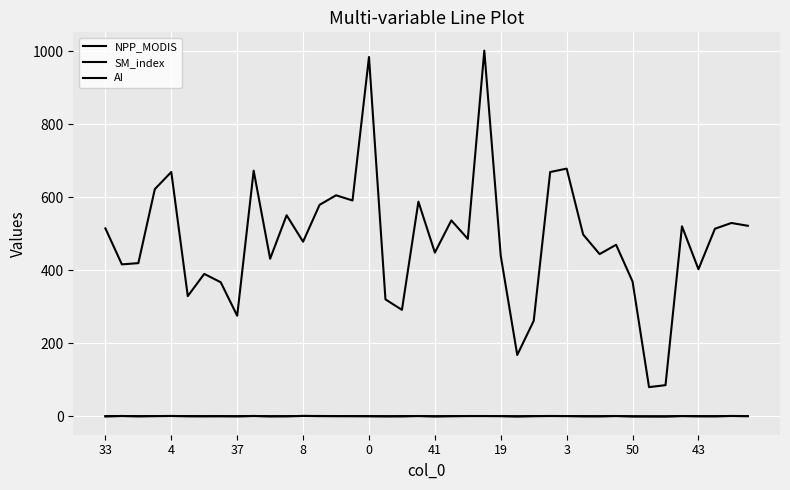

List the labels in order of SM_index value, smallest first.

34, 18, 33, 32, 20, 25, 17, 10, 50, 30, 37, 37, 16, 36, 29, 19, 11, 41, 3, 33, 15, 21, 39, 13, 26, 14, 24, 8, 28, 35, 27, 22, 19, 23, 4, 31, 38, 0, 43, 12